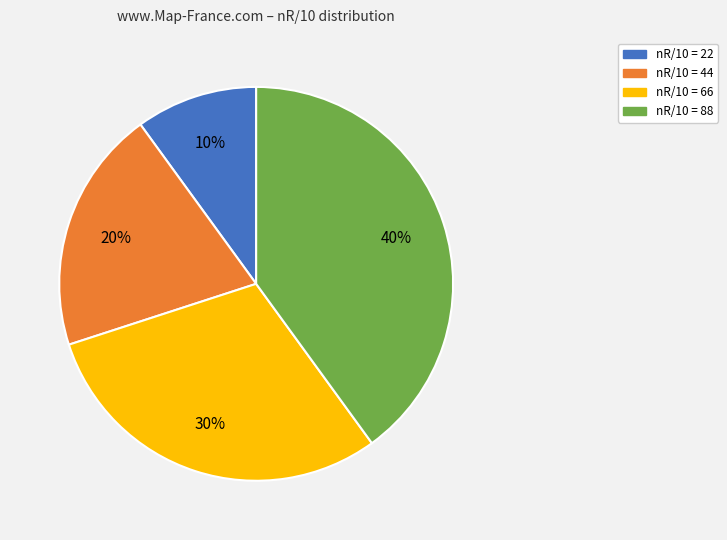

To the nearest percent, what is the difference between the largest and smallest slice percentages?

30%